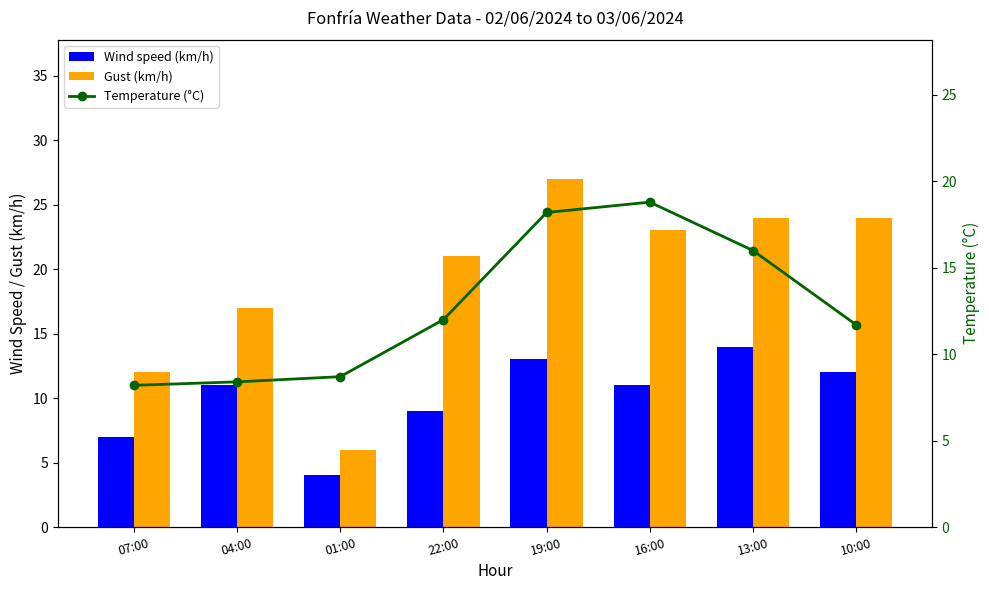

What is the approximate value of Gust (km/h) at 22:00?

21.0